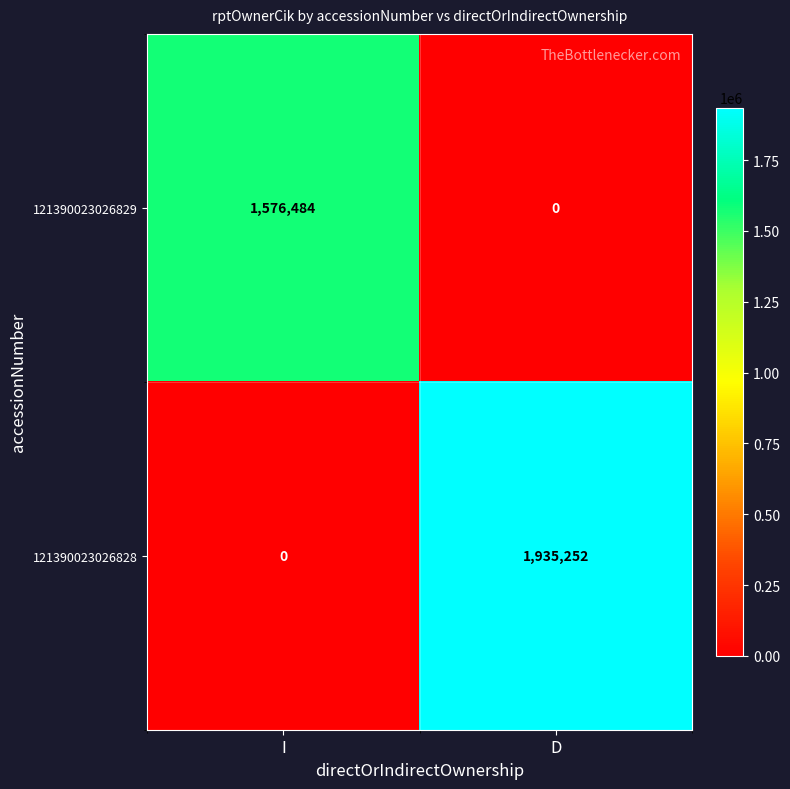

Which series has the widest spread of values?

121390023026828